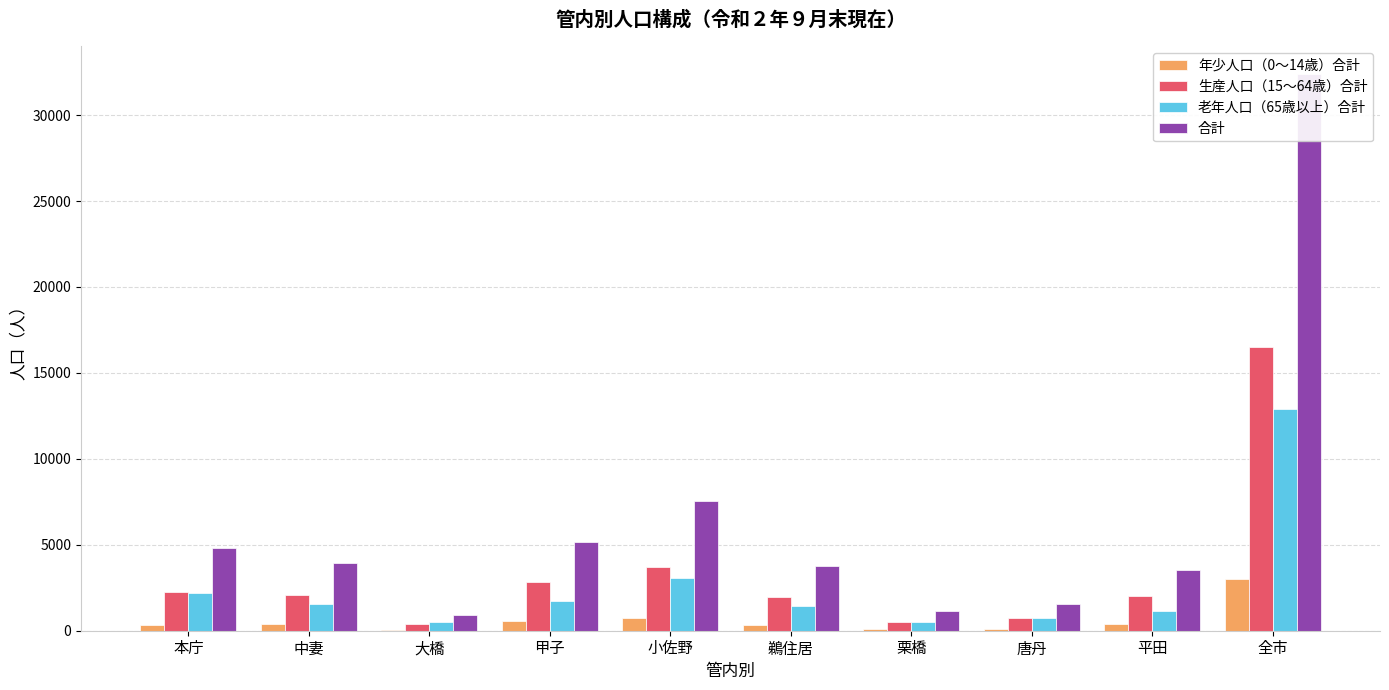

Reading left to right, extract all data points from this chart.

年少人口（0～14歳）合計: 331	363	48	565	731	360	90	123	380	2991
生産人口（15～64歳）合計: 2277	2063	388	2843	3736	1978	505	715	2007	16512
老年人口（65歳以上）合計: 2184	1542	493	1729	3065	1441	532	739	1146	12871
合計: 4792	3968	929	5137	7532	3779	1127	1577	3533	32374